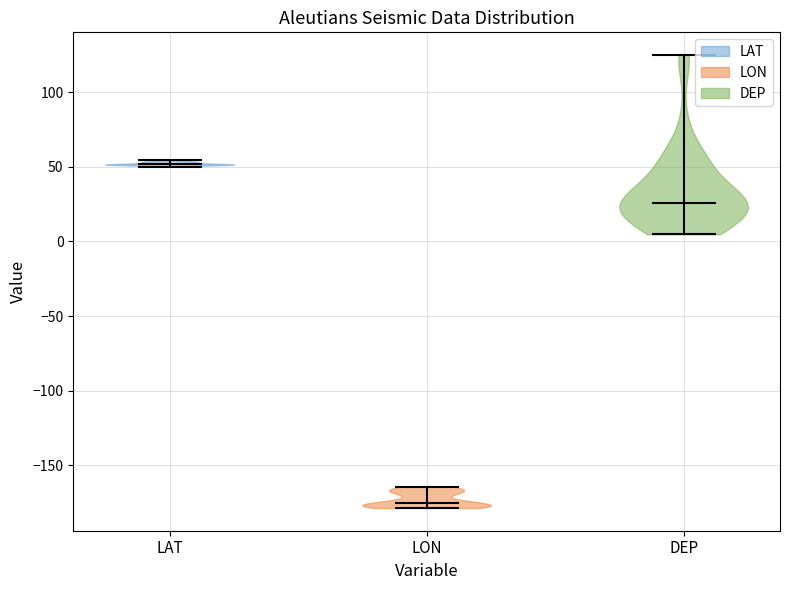

What is the highest point the violin for DEP reaches on the y-axis? The values are not printed on the chart, so give them approximately, as read against the axis.

125